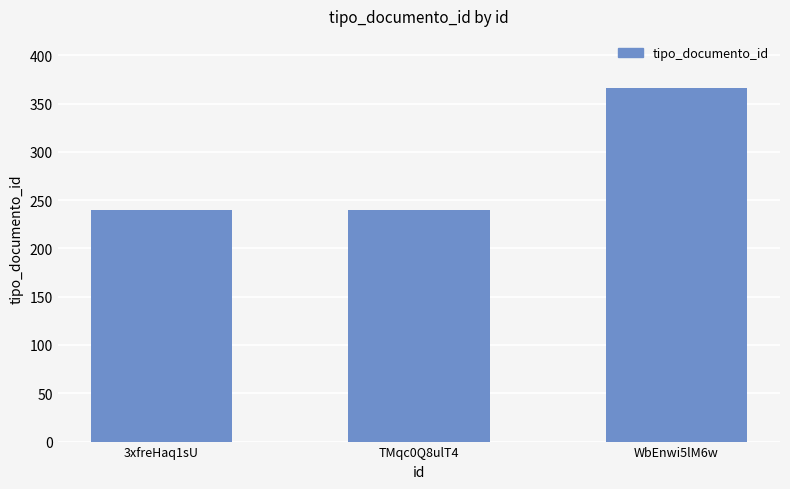

How many bars are there in total?

3